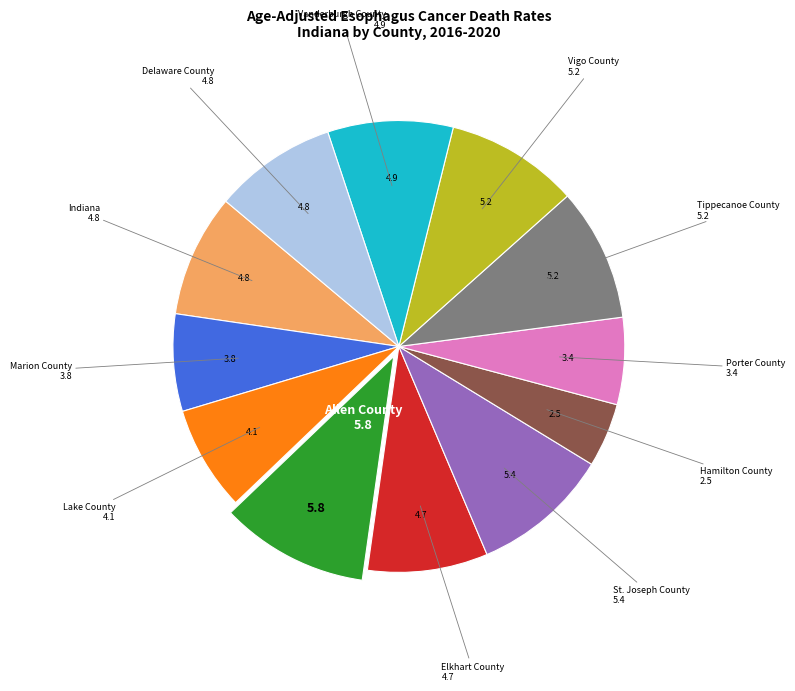

Is there a majority slice in this chart?

No